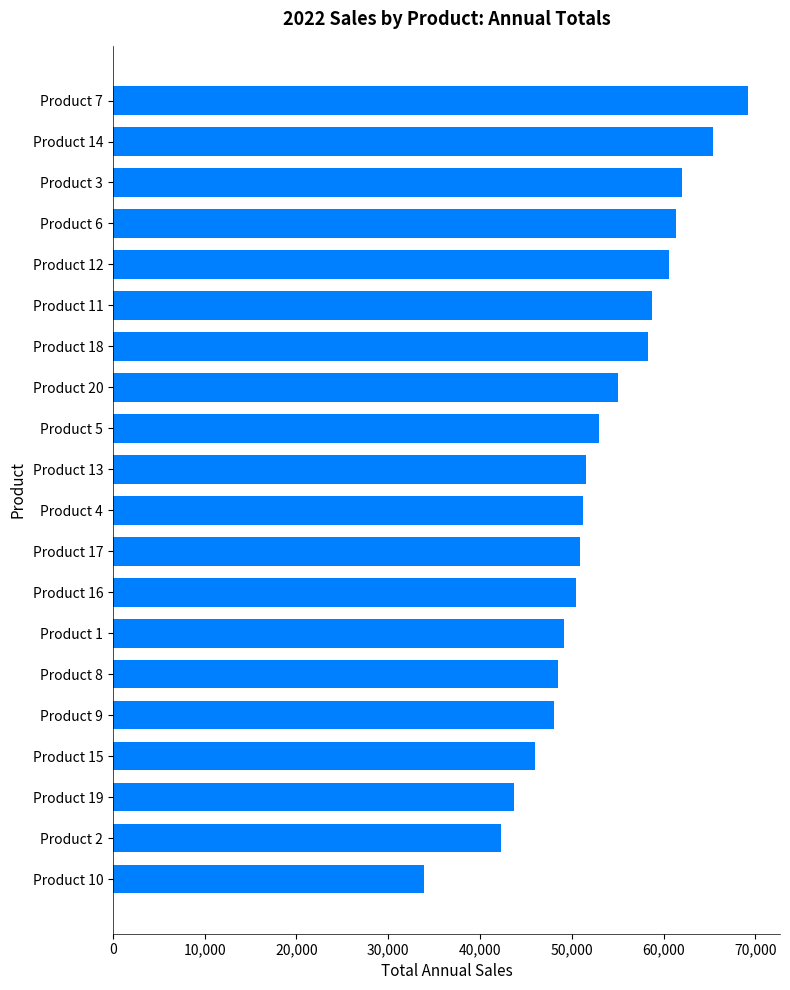

Reading top to bottom, transcribe all the data shown in this chart.

69229	65425	61970	61360	60649	58694	58346	54986	52931	51584	51227	50868	50465	49175	48548	48078	46001	43747	42290	33867